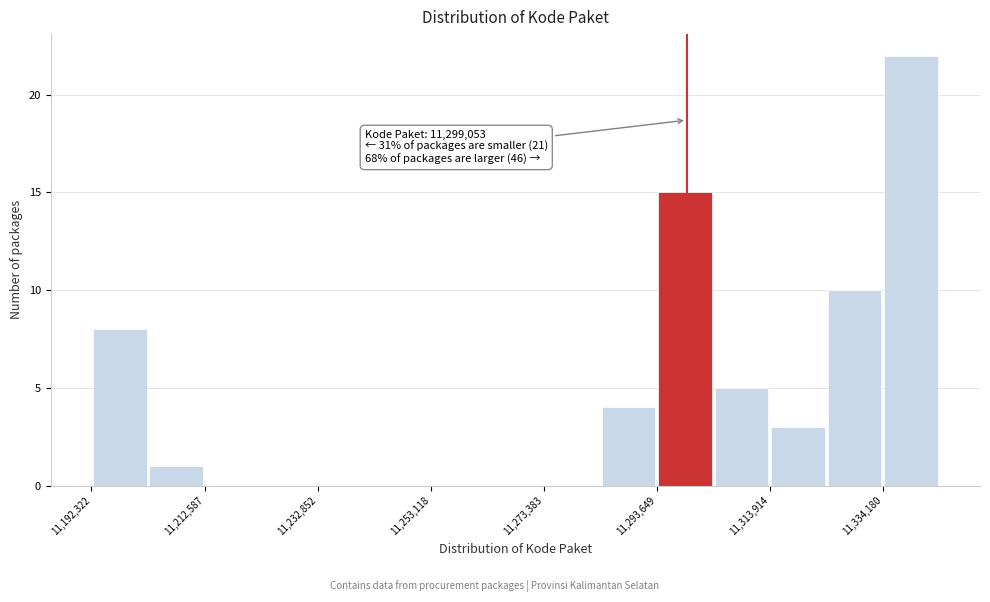

Around what value on the x-axis is the tallest bar? Give the approximate position of its centre, as read against the axis.

11340000